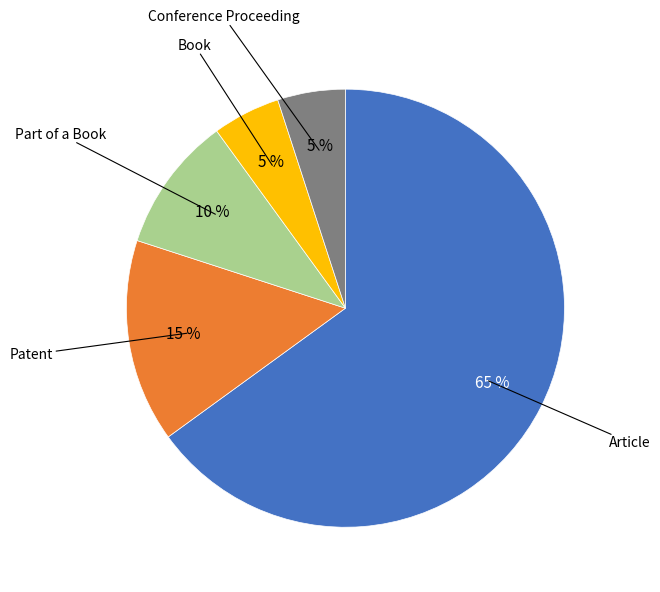

Does any single category account for the majority?

Yes